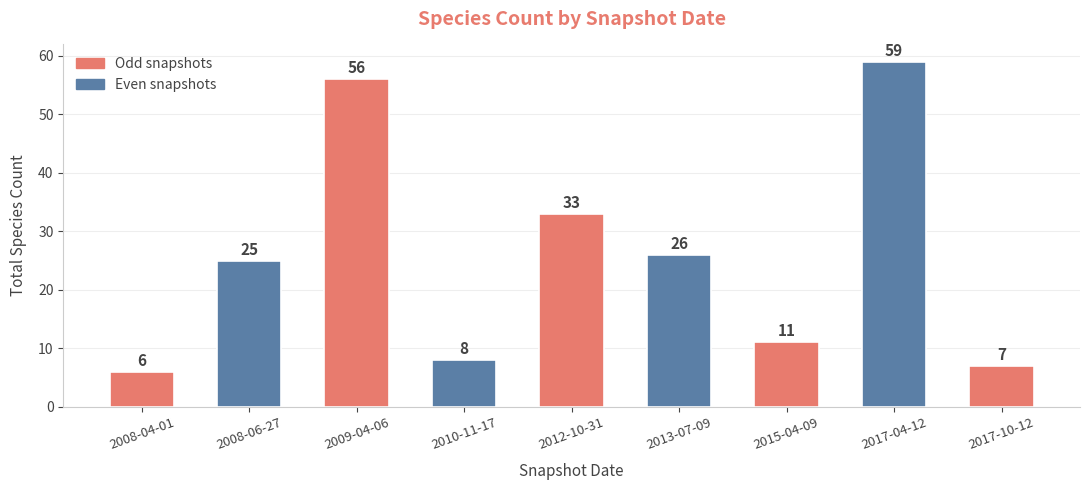

Reading left to right, what are all the values shown in this chart?

2008-04-01=6	2008-06-27=25	2009-04-06=56	2010-11-17=8	2012-10-31=33	2013-07-09=26	2015-04-09=11	2017-04-12=59	2017-10-12=7